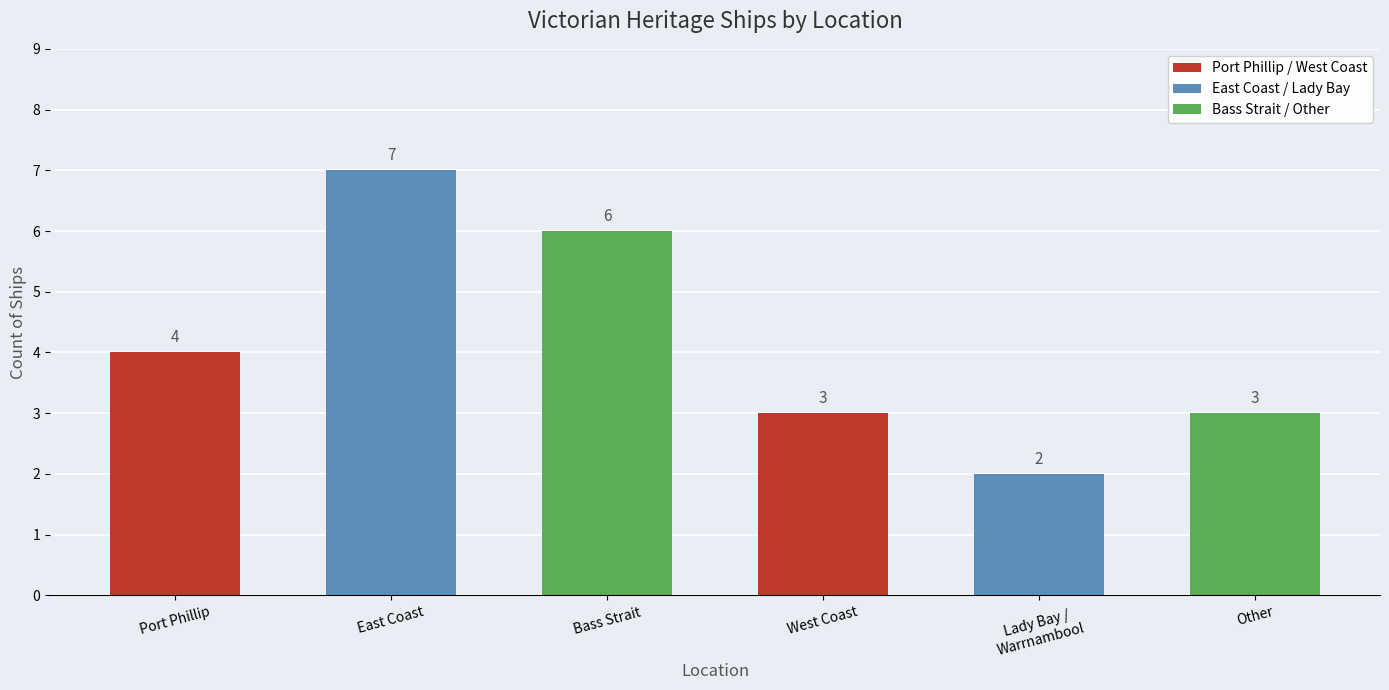

What is the maximum value shown in the chart?

7